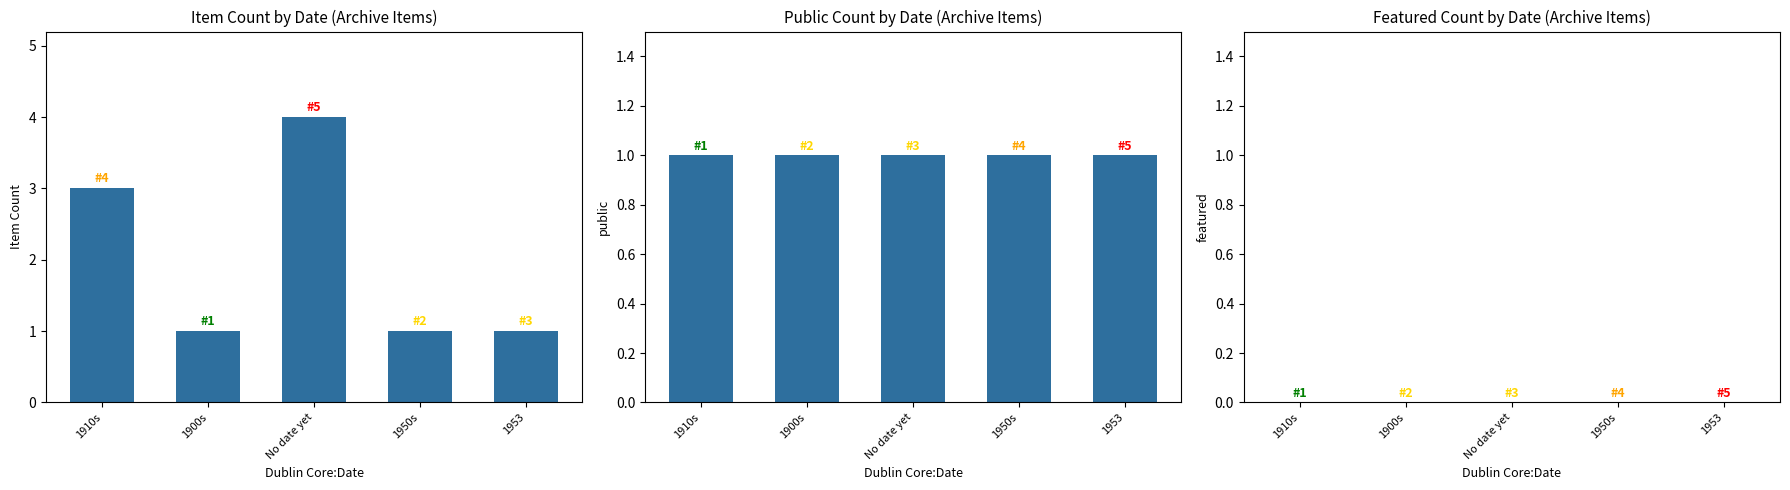

How many data points in Item Count are above 1?

2